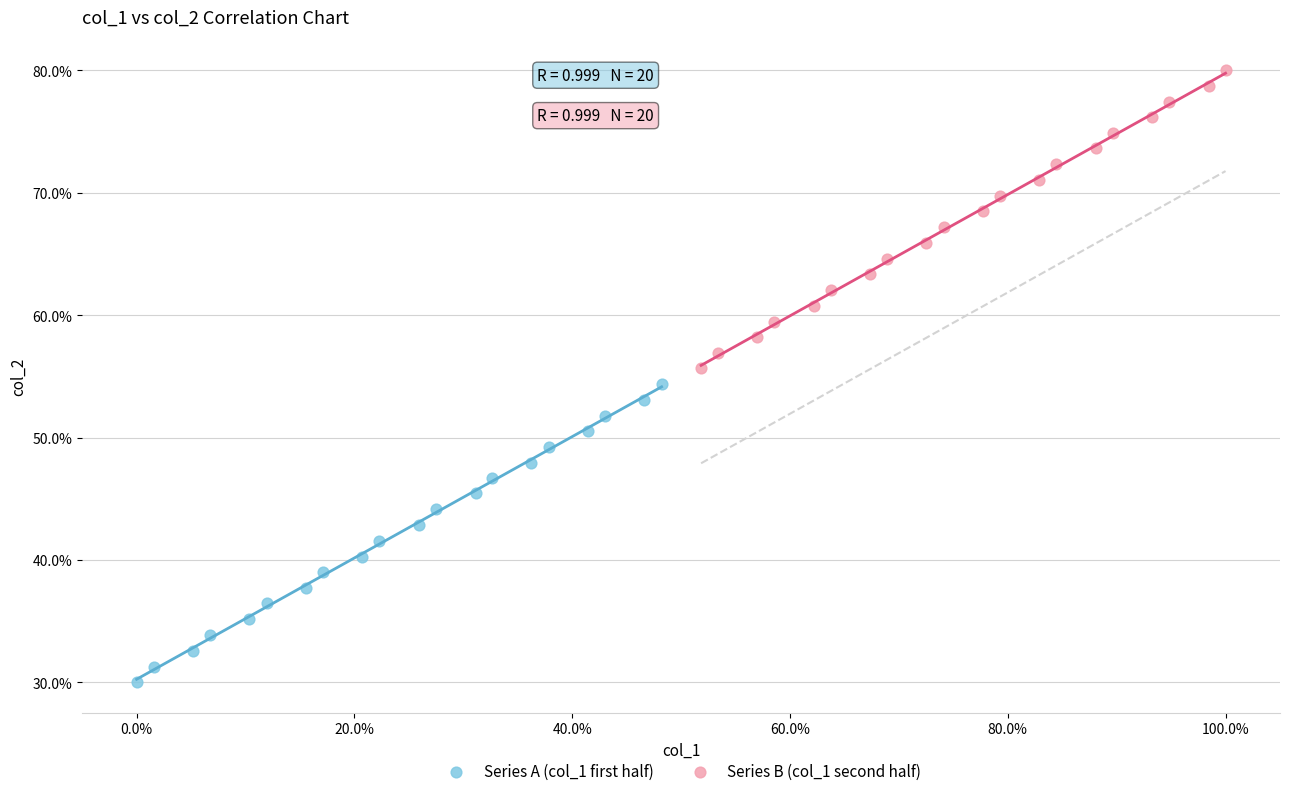

What are all the series names shown in the legend?

Series A (col_1 first half), Series B (col_1 second half)